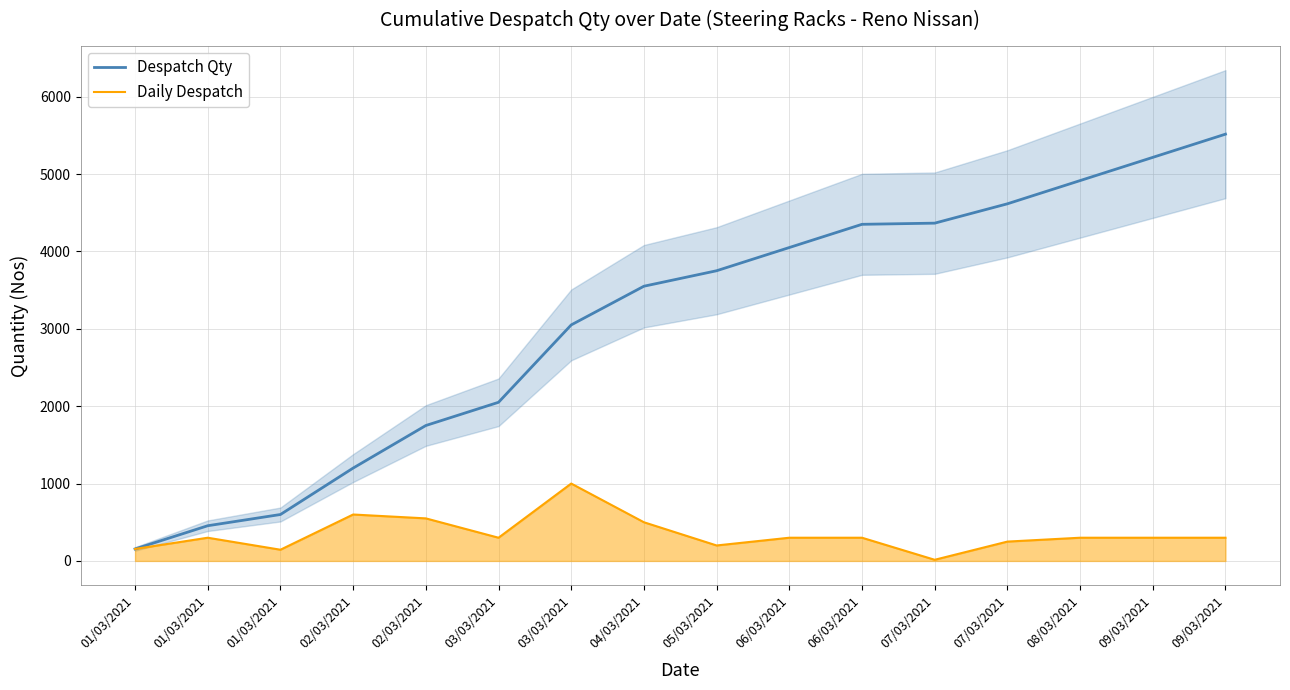

True or false: Daily Despatch and Despatch Qty intersect in this chart.

False